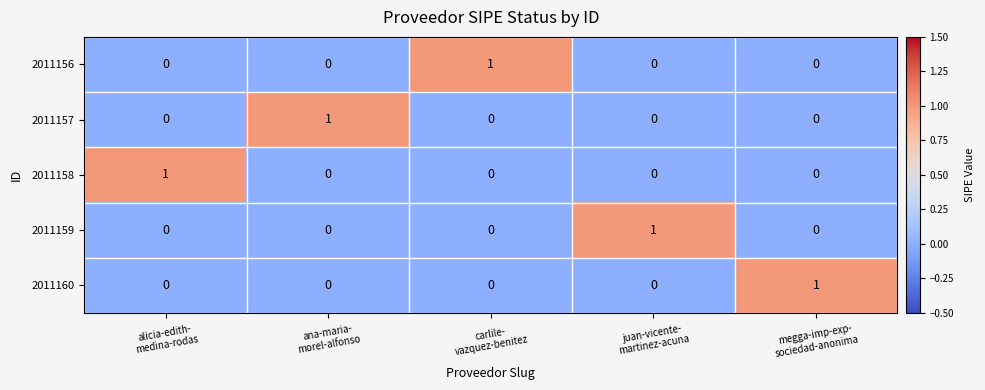

Count the 2011156 values in the range 0 to 1.

5